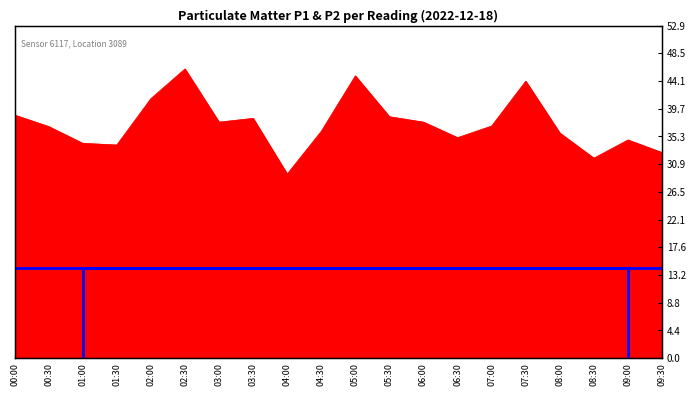

Reading right to left, what are all the values shown in this chart?

09:30=32.7	09:00=34.7	08:30=31.8	08:00=35.8	07:30=44.1	07:00=37.0	06:30=35.1	06:00=37.6	05:30=38.4	05:00=44.9	04:30=36.1	04:00=29.3	03:30=38.2	03:00=37.6	02:30=46.0	02:00=41.3	01:30=33.9	01:00=34.2	00:30=36.9	00:00=38.7